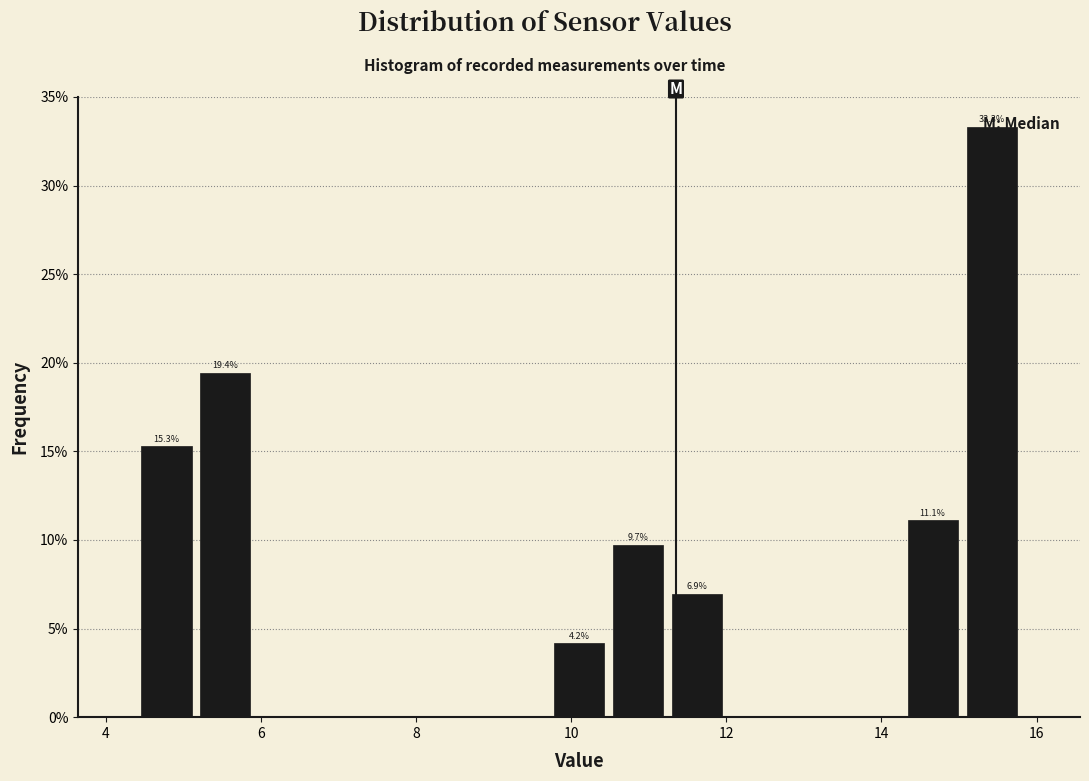

Read against the x-axis, roughly where is the centre of the tallest bar?

15.4